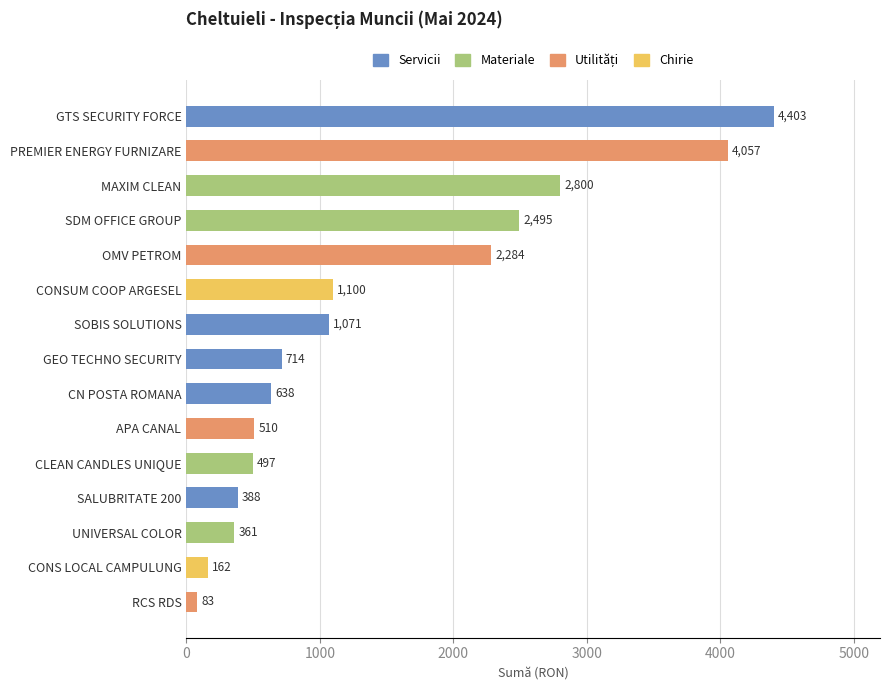

List the labels in order of value, largest first.

GTS SECURITY FORCE, PREMIER ENERGY FURNIZARE, MAXIM CLEAN, SDM OFFICE GROUP, OMV PETROM, CONSUM COOP ARGESEL, SOBIS SOLUTIONS, GEO TECHNO SECURITY, CN POSTA ROMANA, APA CANAL, CLEAN CANDLES UNIQUE, SALUBRITATE 200, UNIVERSAL COLOR, CONS LOCAL CAMPULUNG, RCS RDS